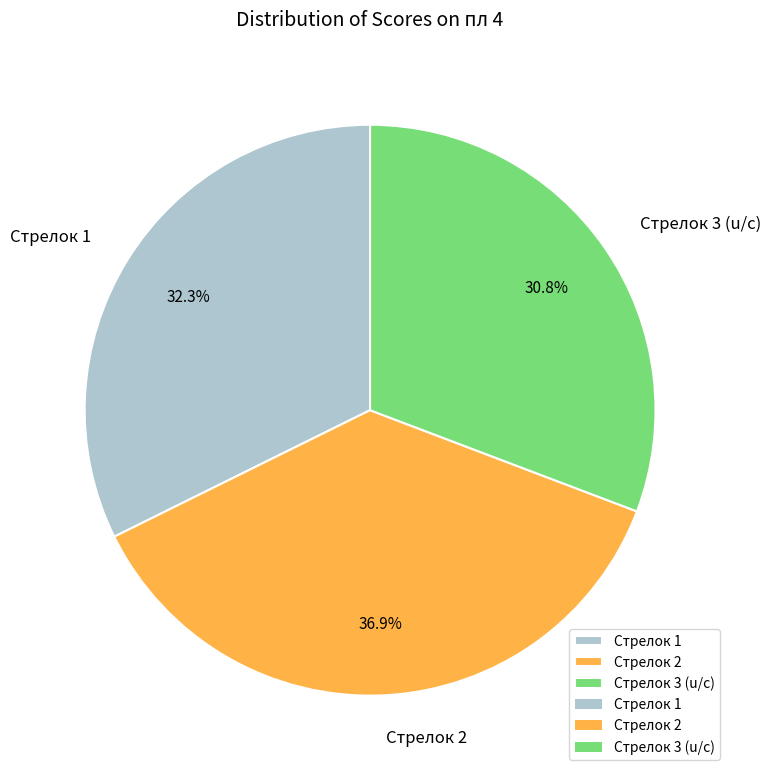

True or false: Стрелок 2 accounts for 24% of the total.

False